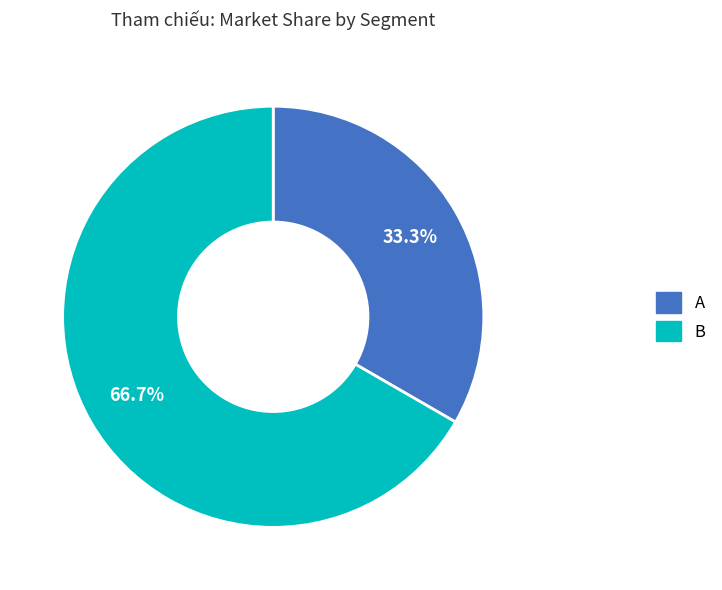

How many slices are in this pie chart?

2